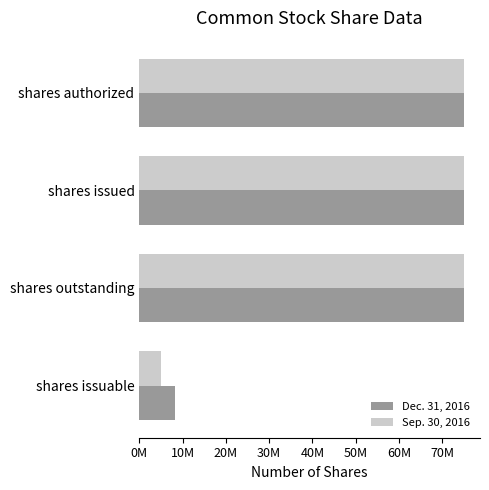

What is the sum of all Dec. 31, 2016 values?

233043706